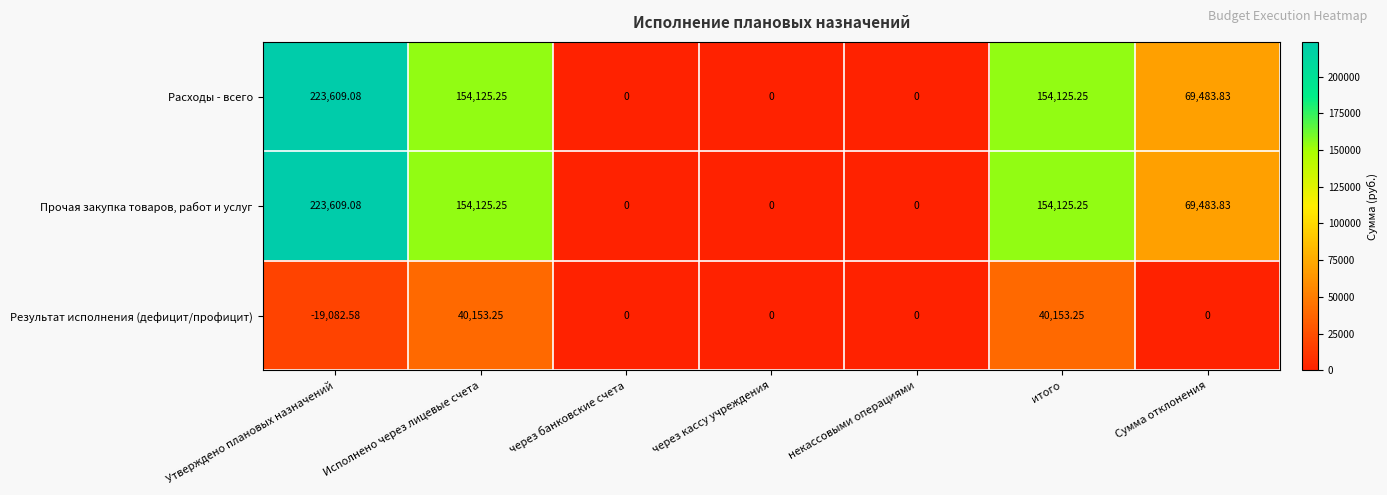

What is the total value across all series at итого?

348403.8